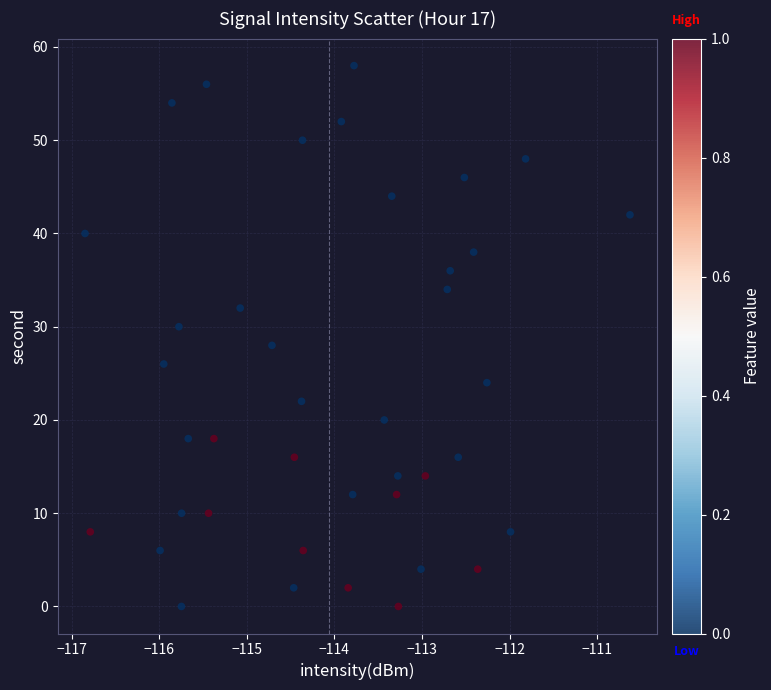

What is the range of Y values (max minus min)?

58